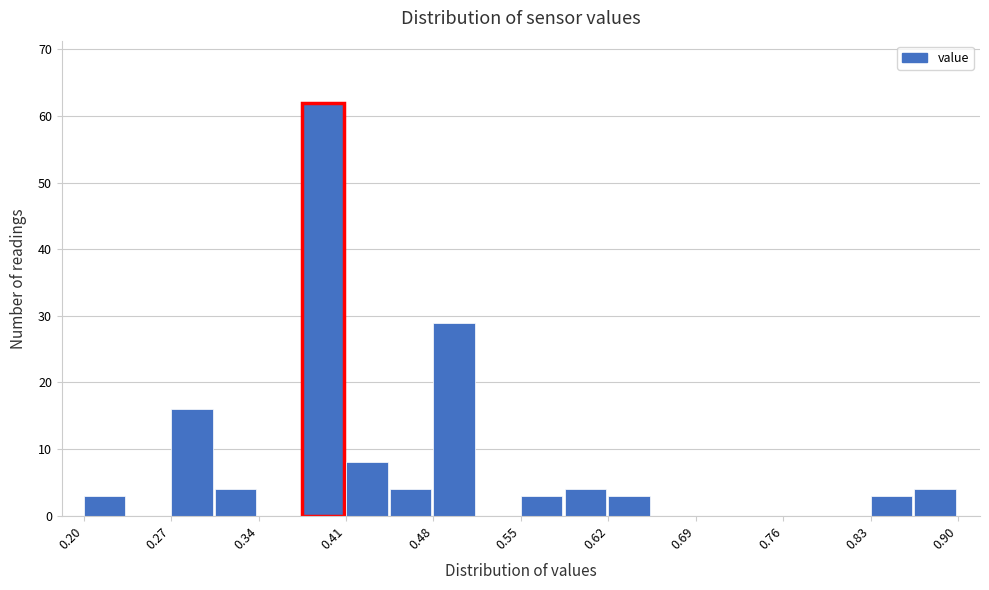

Around what value on the x-axis is the tallest bar? Give the approximate position of its centre, as read against the axis.

0.39